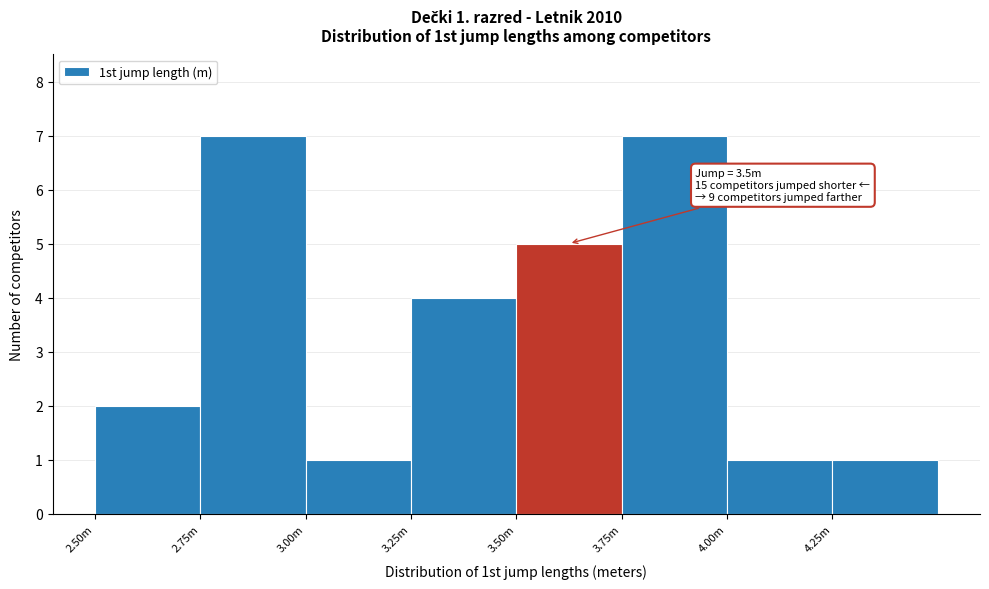

Reading left to right, list all the values displayed in this chart.

2	7	1	4	5	7	1	1